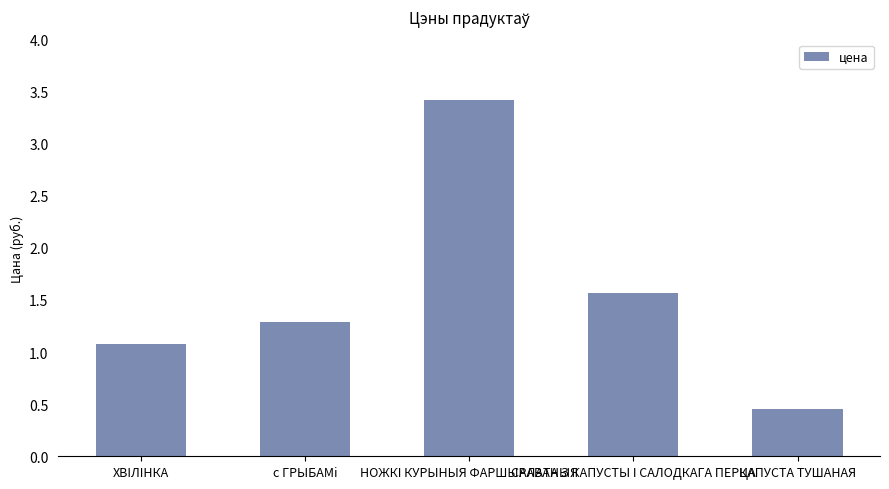

What is the average value?

1.6